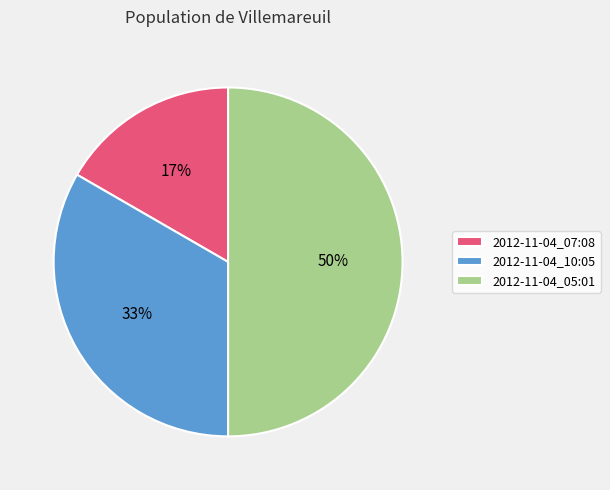

Which has a higher value, 2012-11-04_07:08 or 2012-11-04_05:01?

2012-11-04_05:01